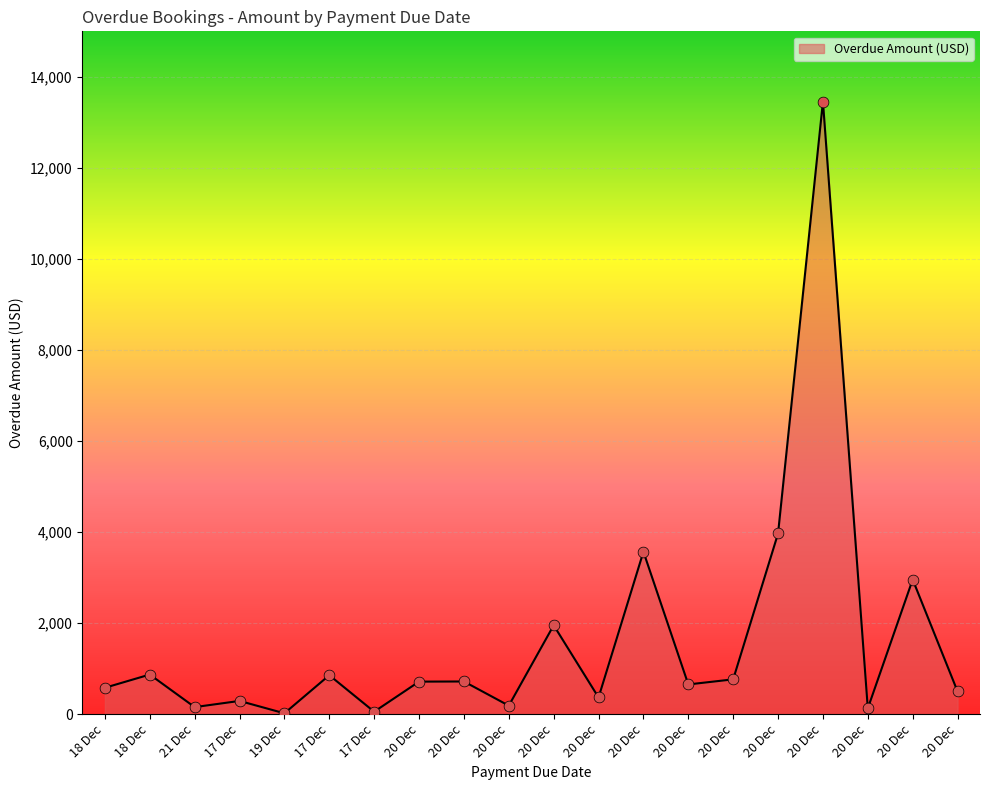

How many lines are shown in the chart?

1